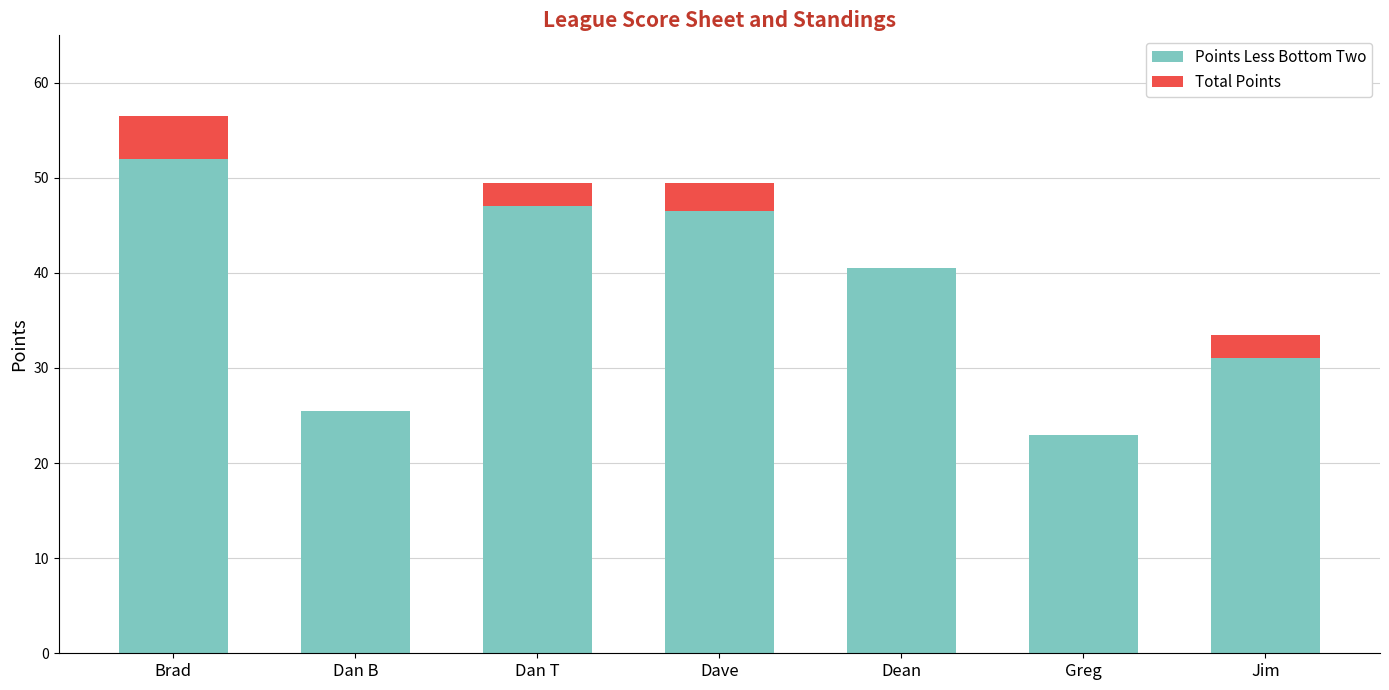

What is the maximum value for Points Less Bottom Two?

52.0